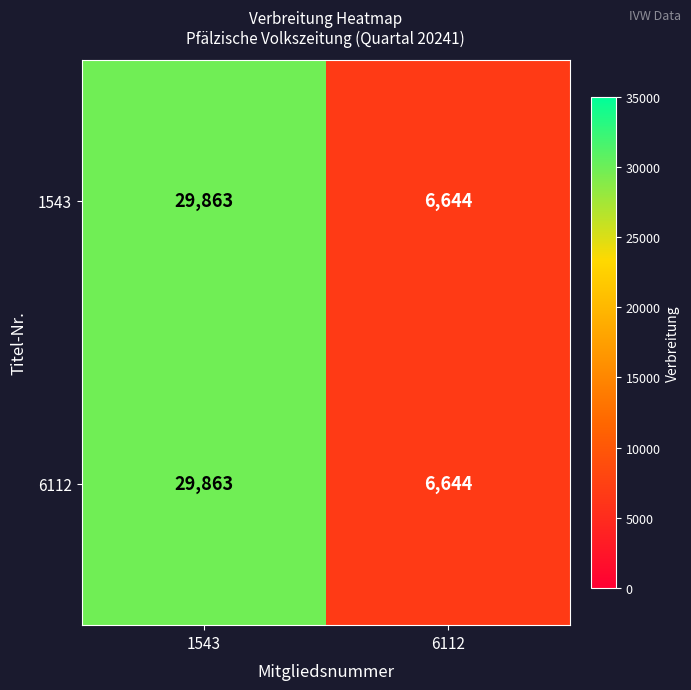

Reading left to right, extract all data points from this chart.

1543: 29863	6644
6112: 29863	6644